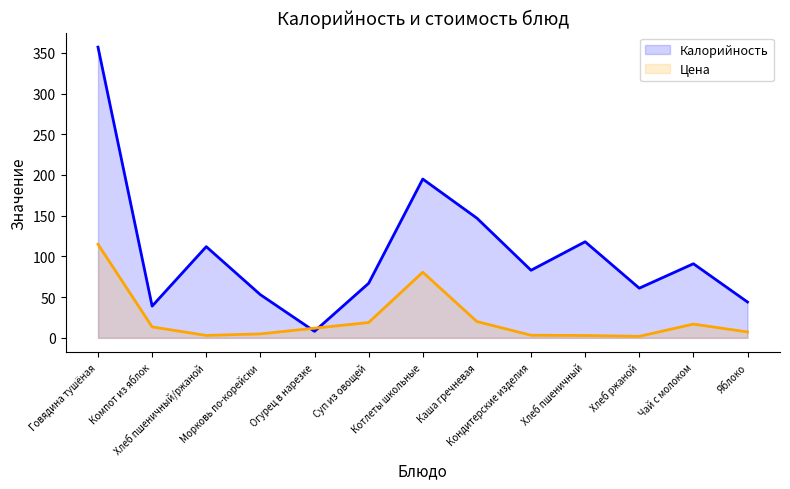

What is the sum of the Цена values at Котлеты школьные and Говядина тушёная?

195.6